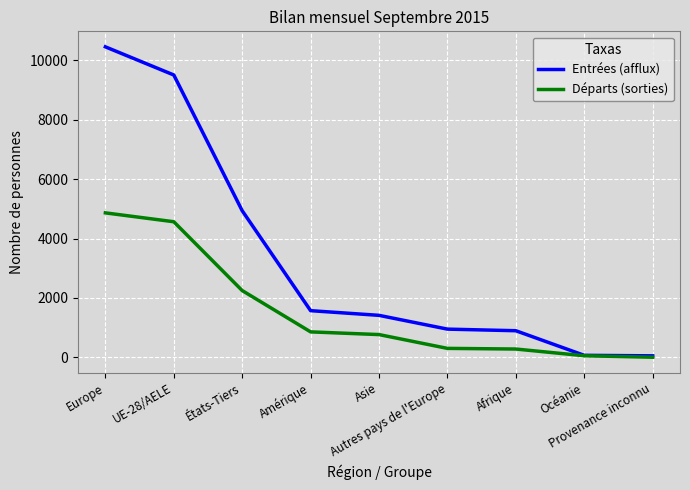

What is the difference between the Entrées (afflux) values at Asie and UE-28/AELE?

8099